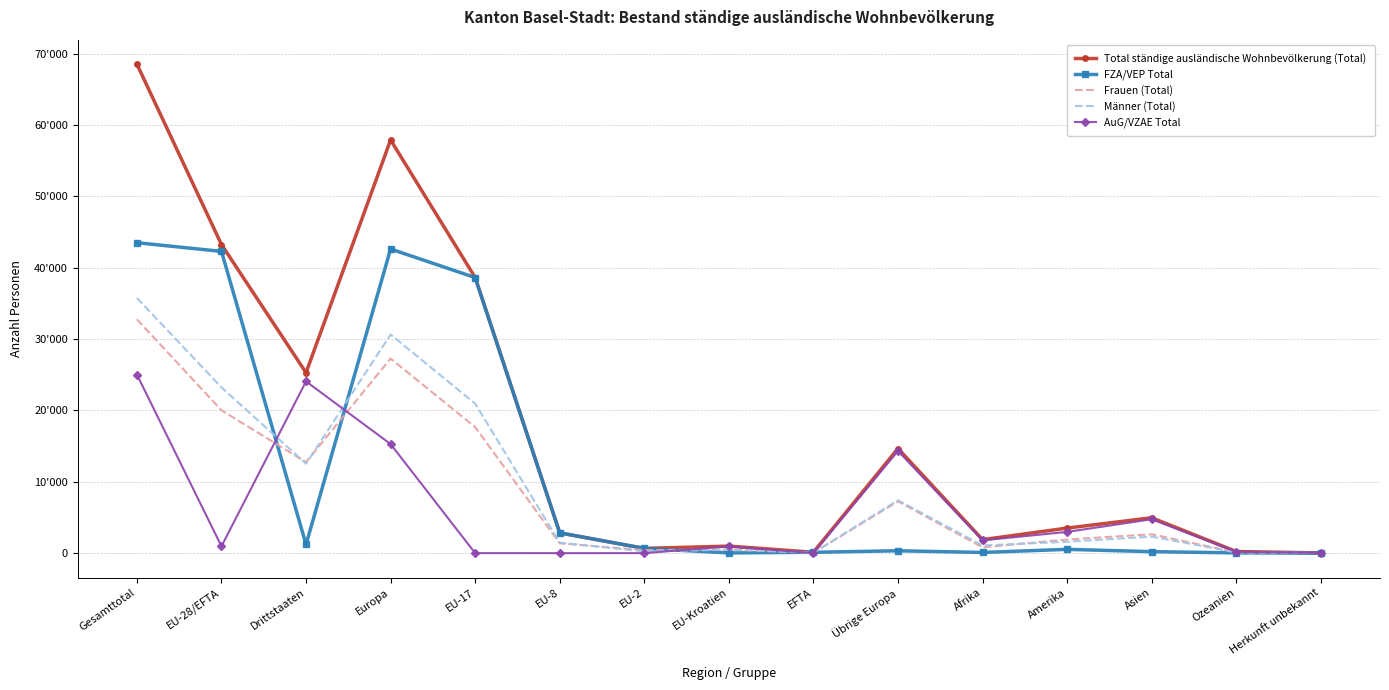

What is the difference between the maximum and minimum values in the FZA/VEP Total series?

43516